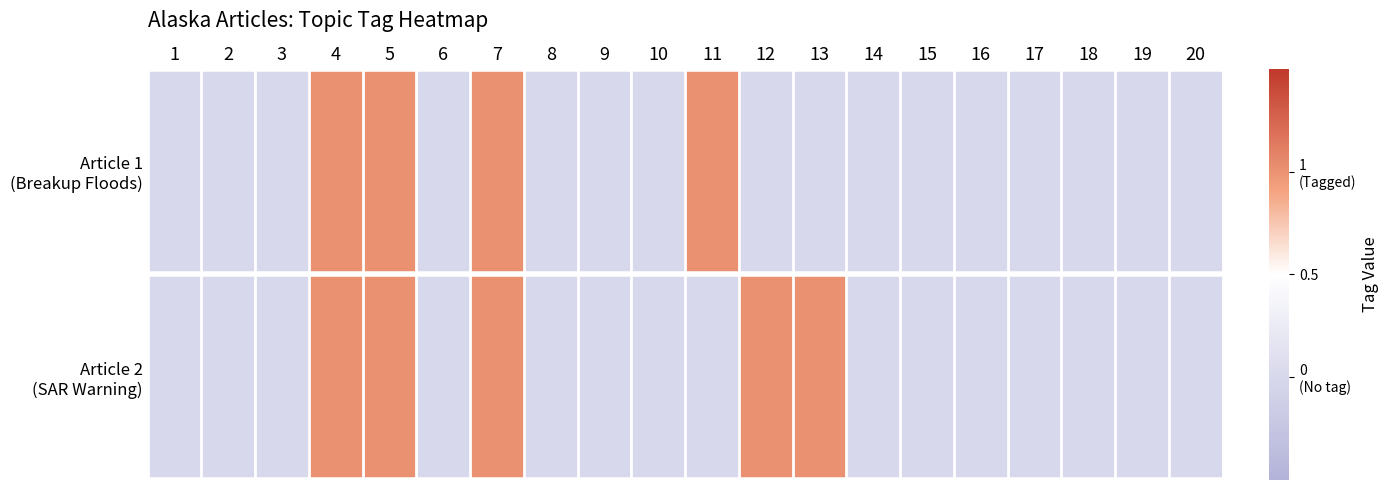

At how many categories does at least one series exceed 0?

6